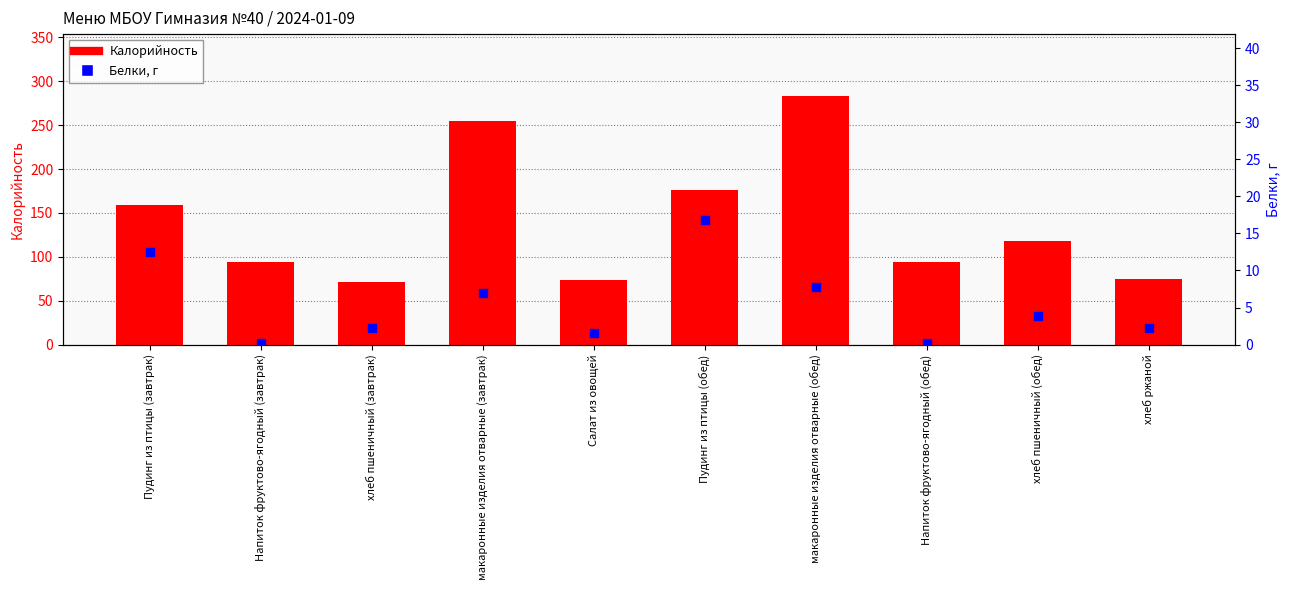

At how many categories does at least one series exceed 196?

2